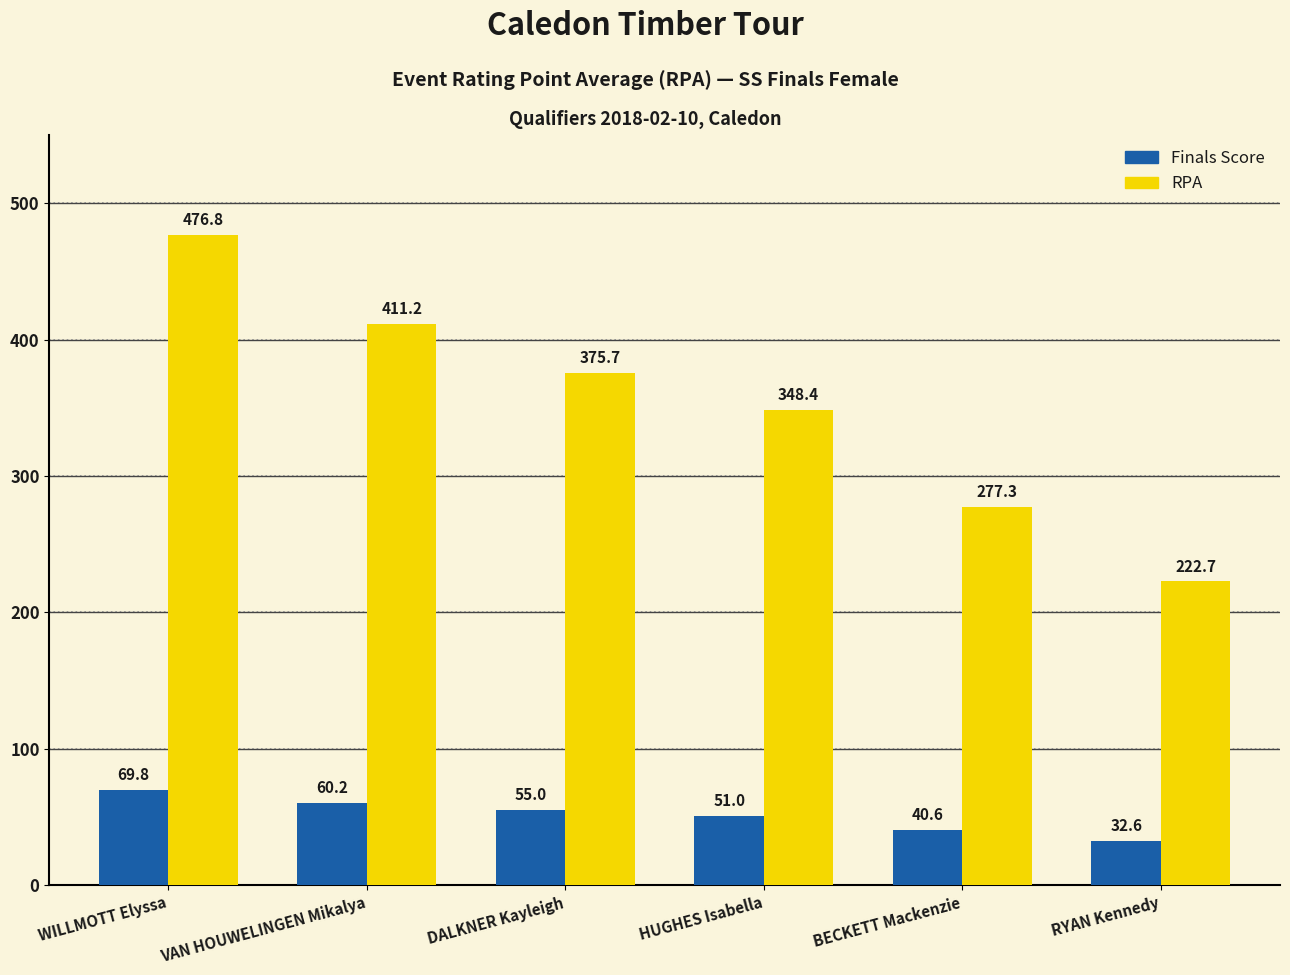

The Finals Score series shows 41.1 at WILLMOTT Elyssa. True or false?

False